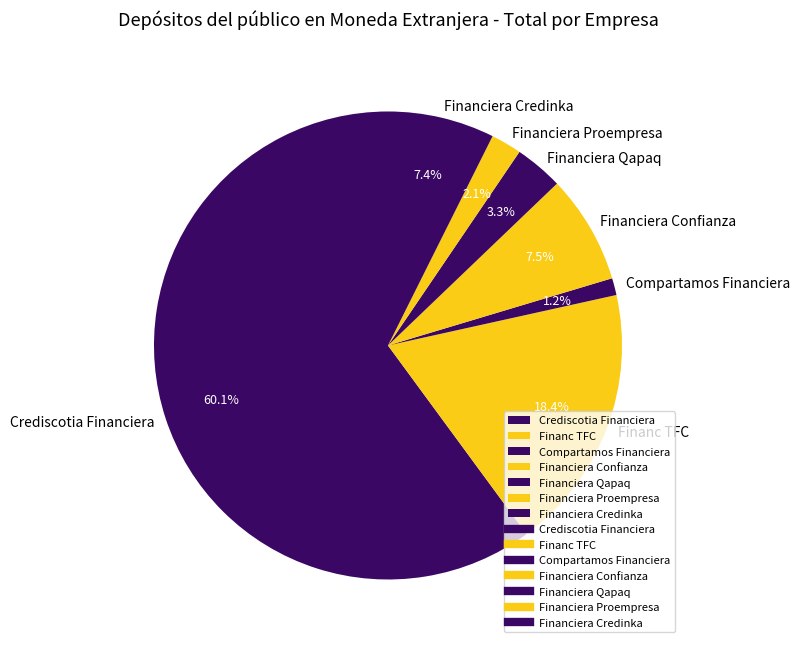

How many segments does this pie chart have?

7